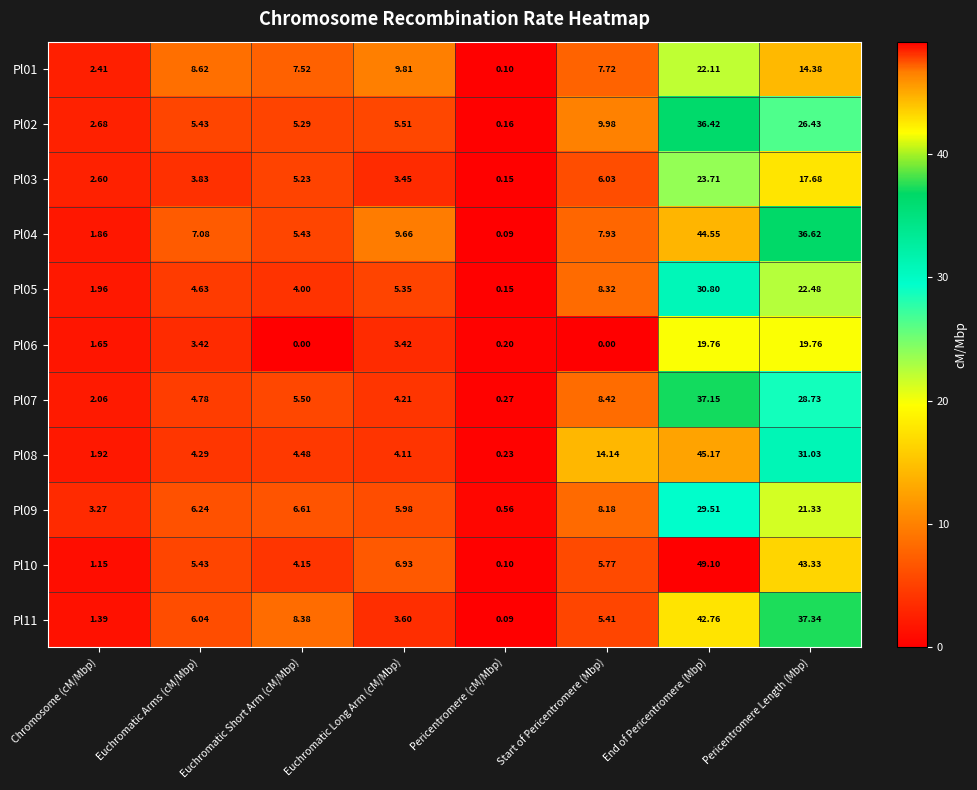

Is the value of Pl06 at Pericentromere (cM/Mbp) greater than the value of Pl09 at Pericentromere Length (Mbp)?

No